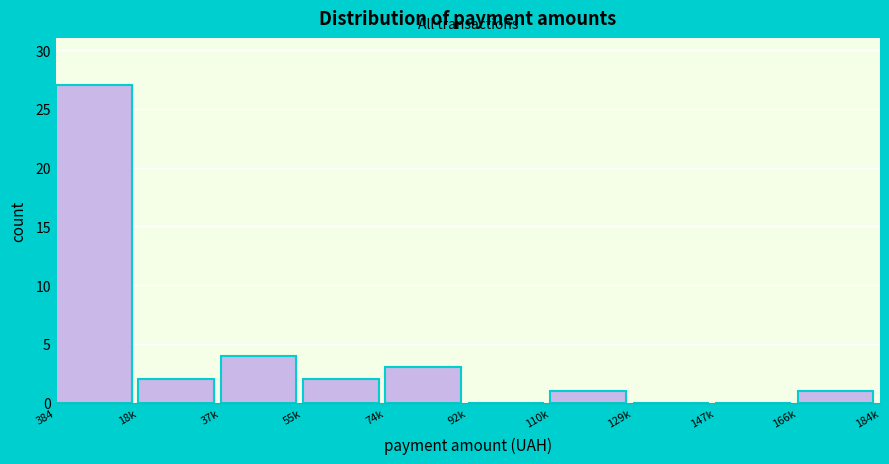

Reading left to right, extract all data points from this chart.

384=27	18k=2	37k=4	55k=2	74k=3	92k=0	110k=1	129k=0	147k=0	166k=1